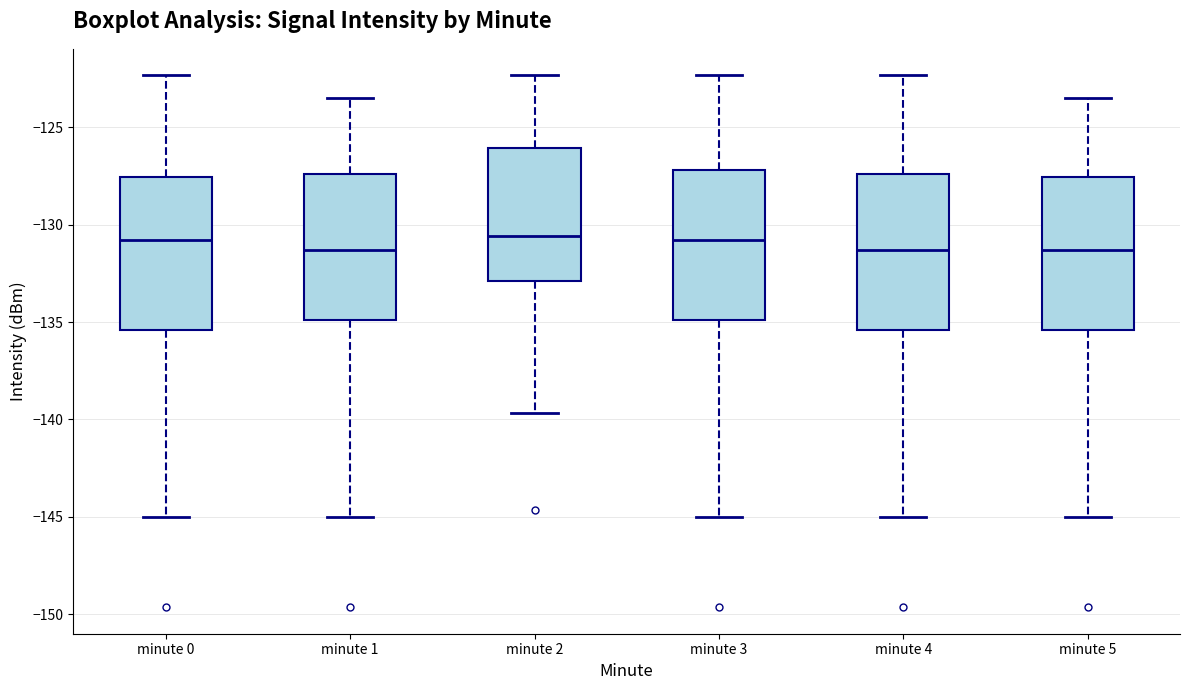

Reading left to right, read every box against the y-axis: the position of its median line, the range the box covers, and the ends of its whiskers. The values are not printed on the chart, so give them approximately, as read against the axis.

minute 0: median -131.0, box -135.5 to -127.5, whiskers -145.0 to -122.5
minute 1: median -131.5, box -135.0 to -127.5, whiskers -145.0 to -123.5
minute 2: median -130.5, box -133.0 to -126.0, whiskers -139.5 to -122.5
minute 3: median -131.0, box -135.0 to -127.0, whiskers -145.0 to -122.5
minute 4: median -131.5, box -135.5 to -127.5, whiskers -145.0 to -122.5
minute 5: median -131.5, box -135.5 to -127.5, whiskers -145.0 to -123.5